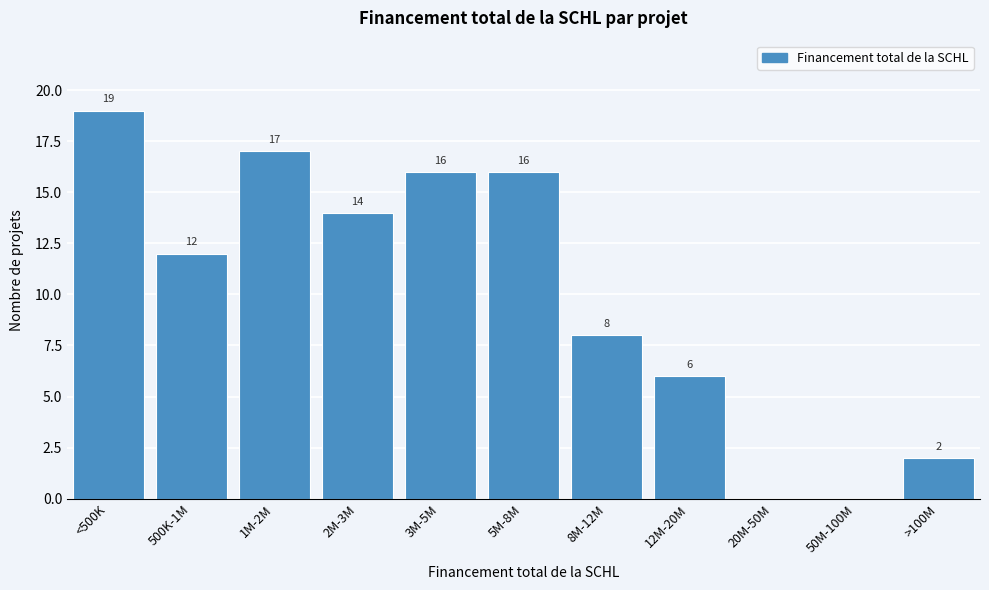

Reading right to left, list all the values displayed in this chart.

>100M=2	50M-100M=0	20M-50M=0	12M-20M=6	8M-12M=8	5M-8M=16	3M-5M=16	2M-3M=14	1M-2M=17	500K-1M=12	<500K=19